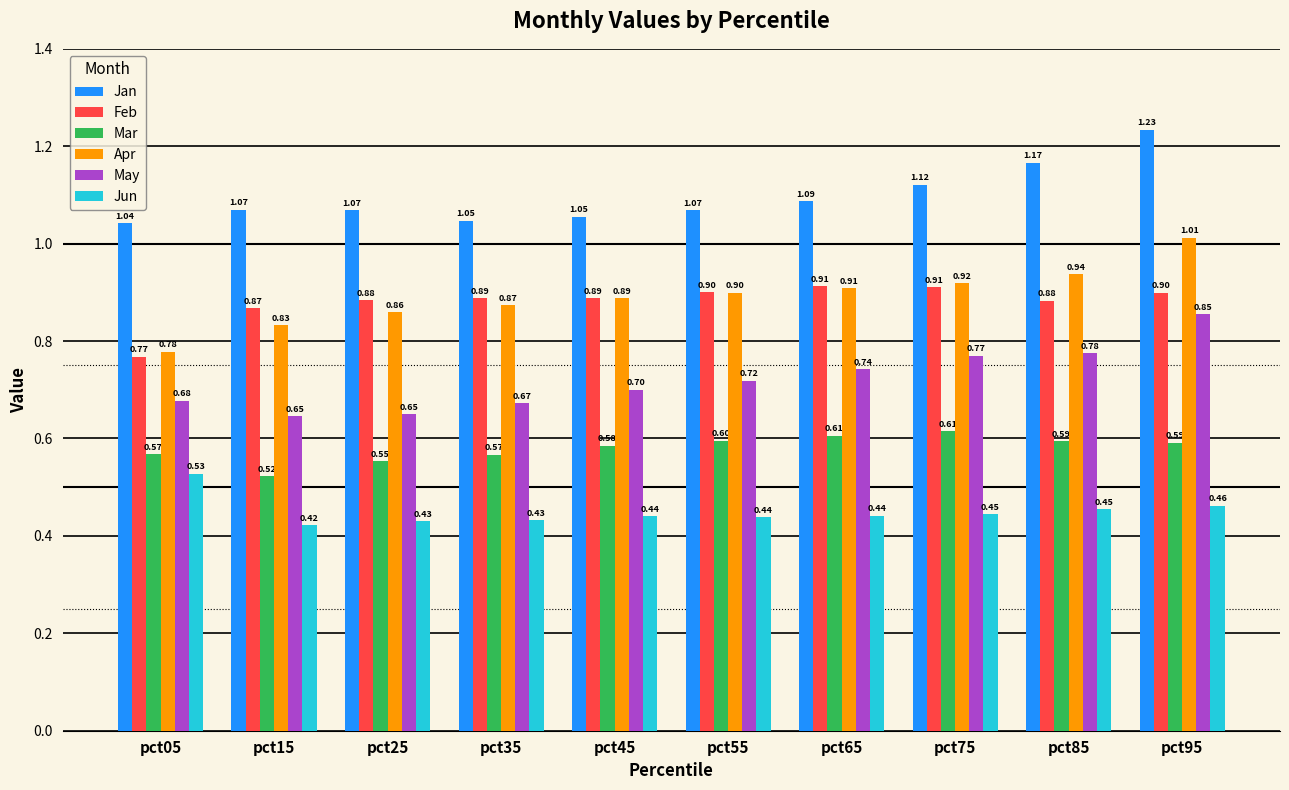

Are the bars horizontal?

No